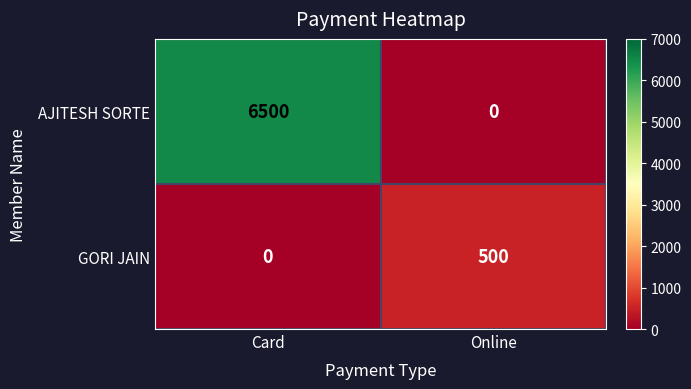

Which label corresponds to the largest value in the chart?

Card